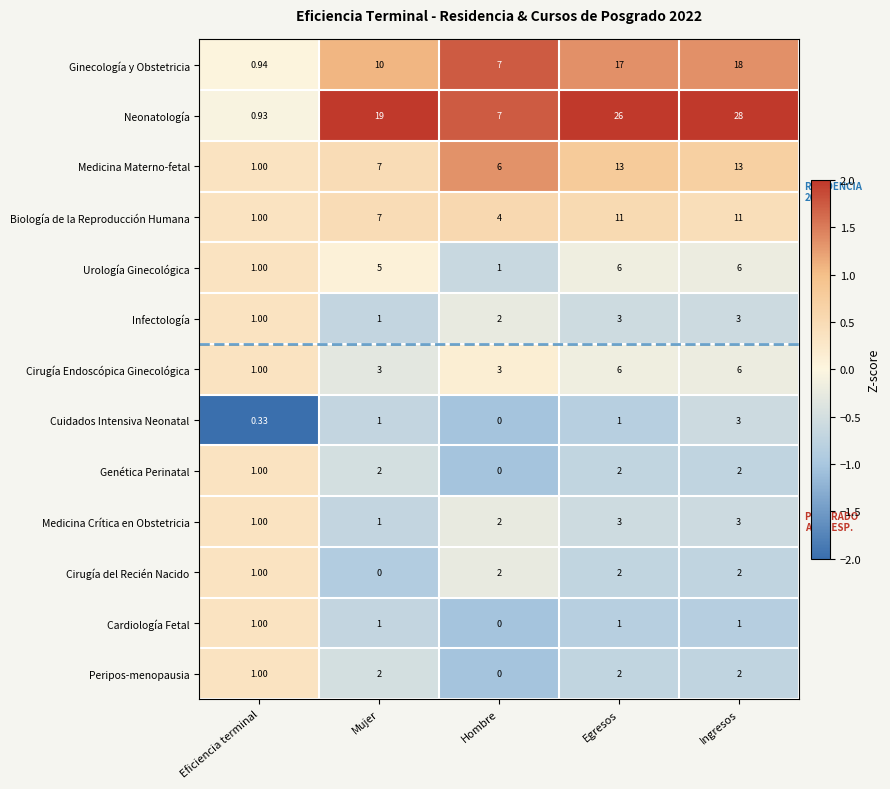

Which label corresponds to the largest value in the chart?

Ingresos